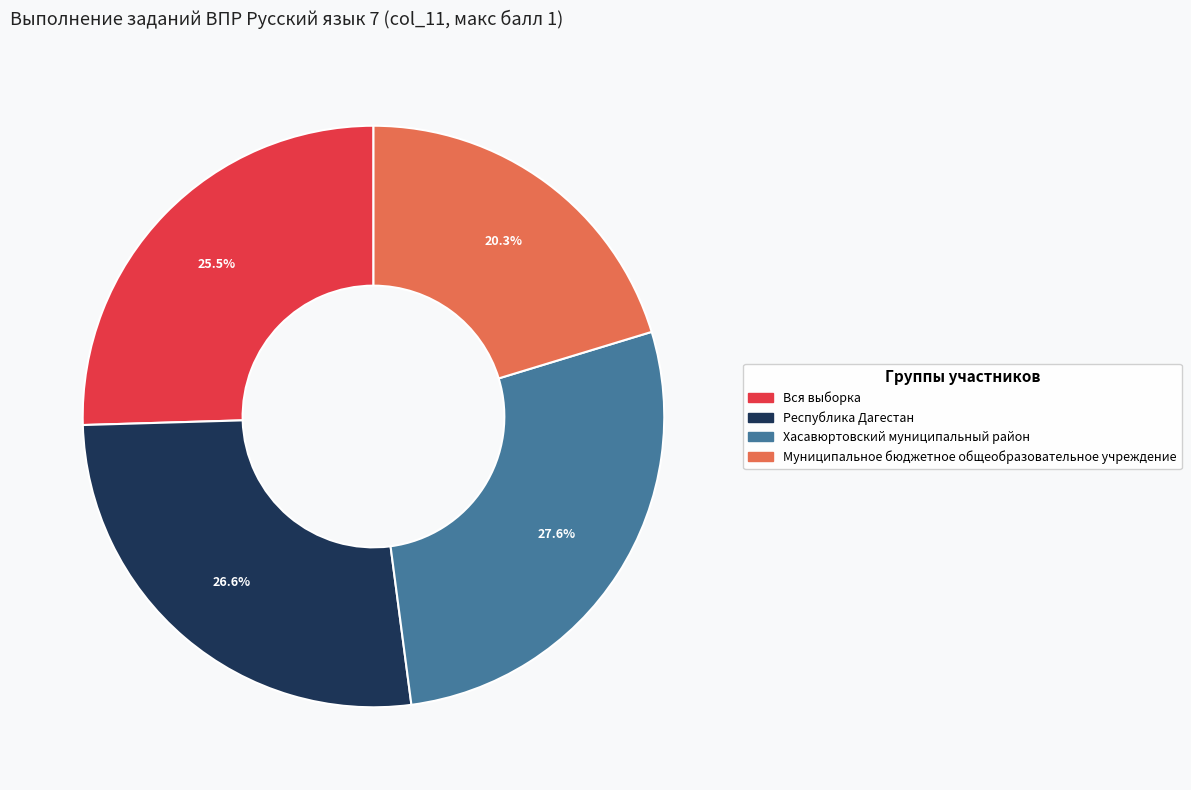

Does Хасавюртовский муниципальный район represent more than half of the total?

No